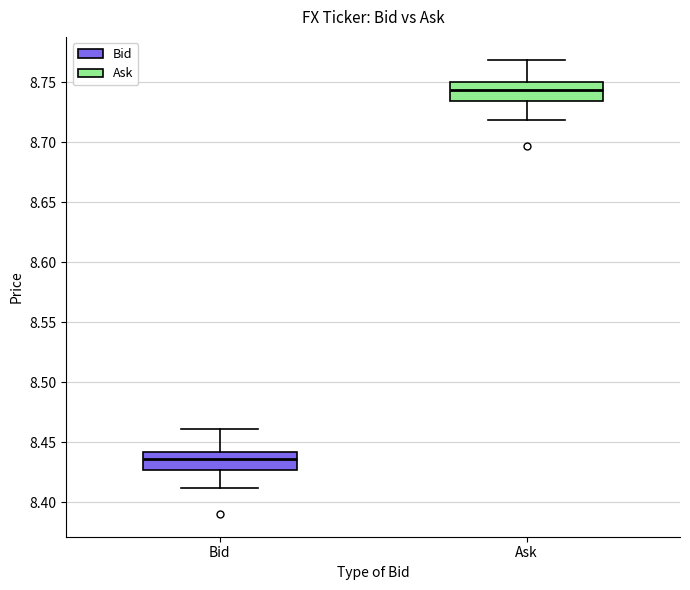

Reading left to right, read every box against the y-axis: the position of its median line, the range the box covers, and the ends of its whiskers. The values are not printed on the chart, so give them approximately, as read against the axis.

Bid: median 8.435, box 8.425 to 8.440, whiskers 8.410 to 8.460
Ask: median 8.745, box 8.735 to 8.750, whiskers 8.720 to 8.770